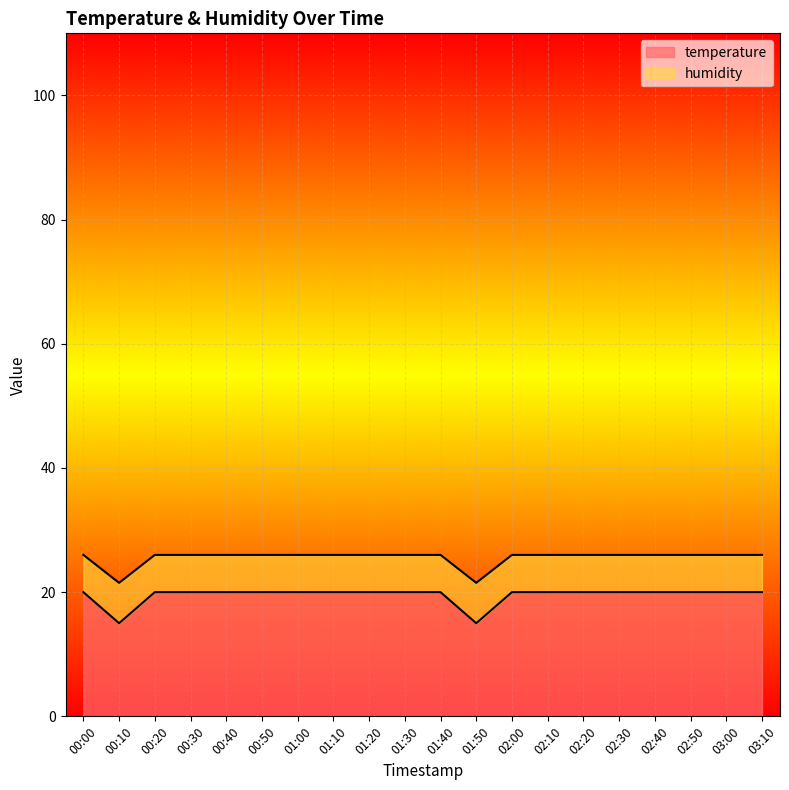

What is the change in value from 00:10 to 01:30?

+5.0